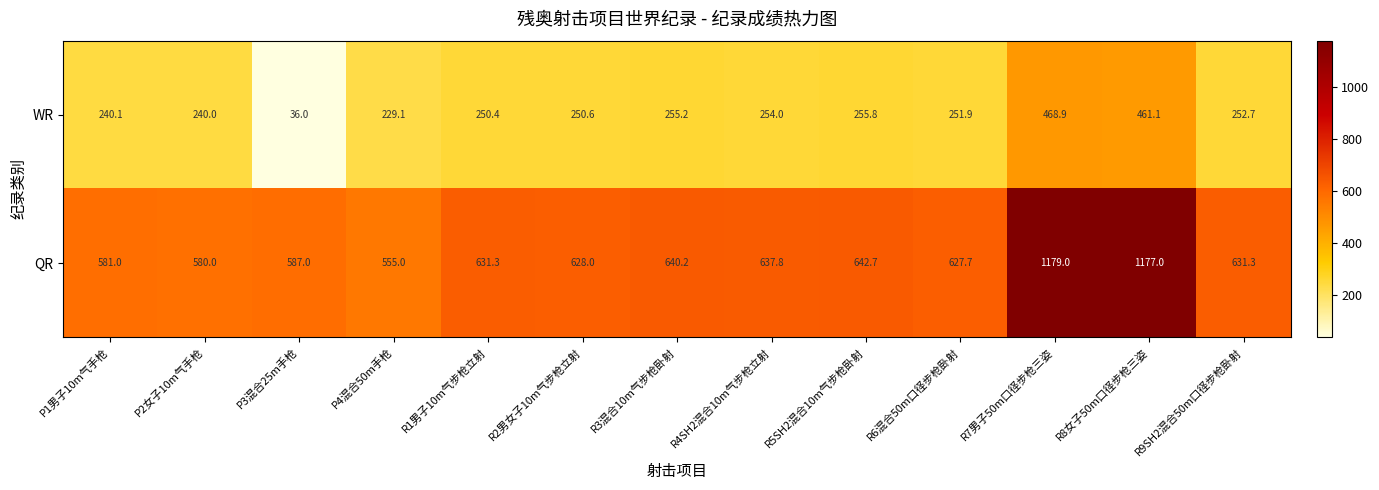

Rank the series by their average value, from lowest to highest.

WR, QR